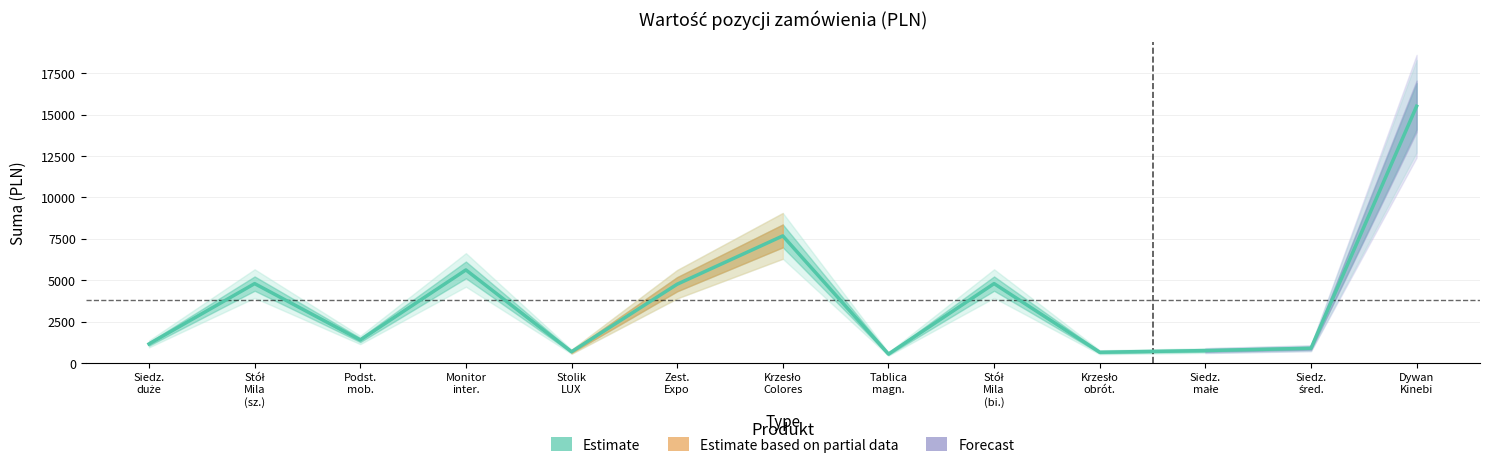

How many categories are shown in the chart?

13